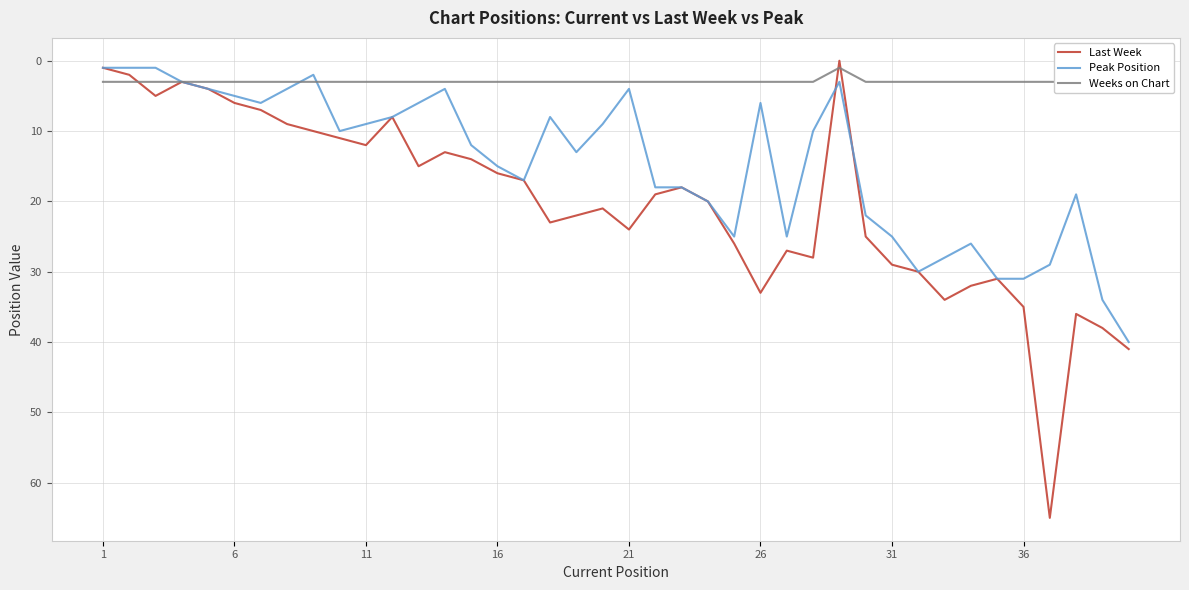

The Last Week series shows 24 at 21. True or false?

True